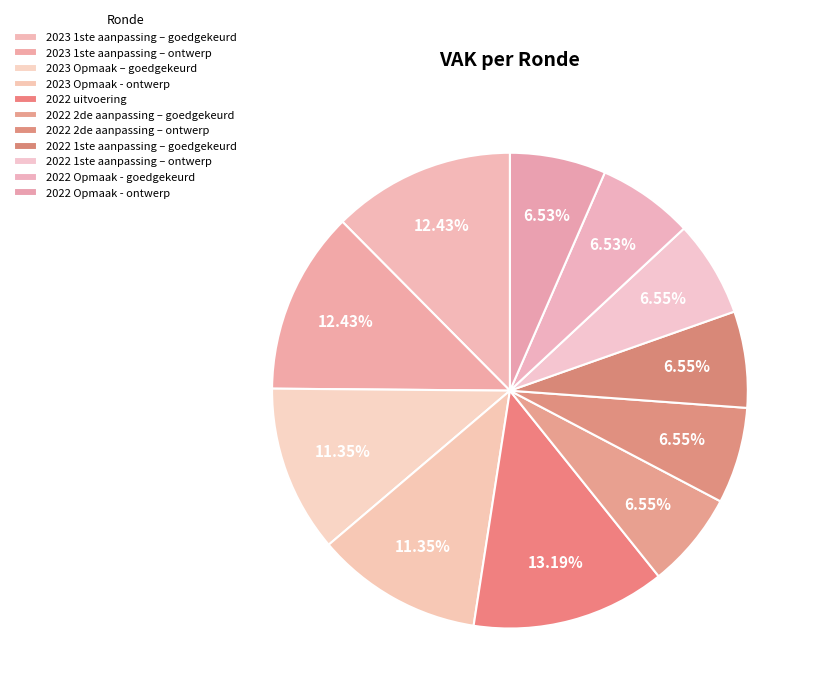

True or false: 2023 1ste aanpassing – ontwerp accounts for 12% of the total.

True